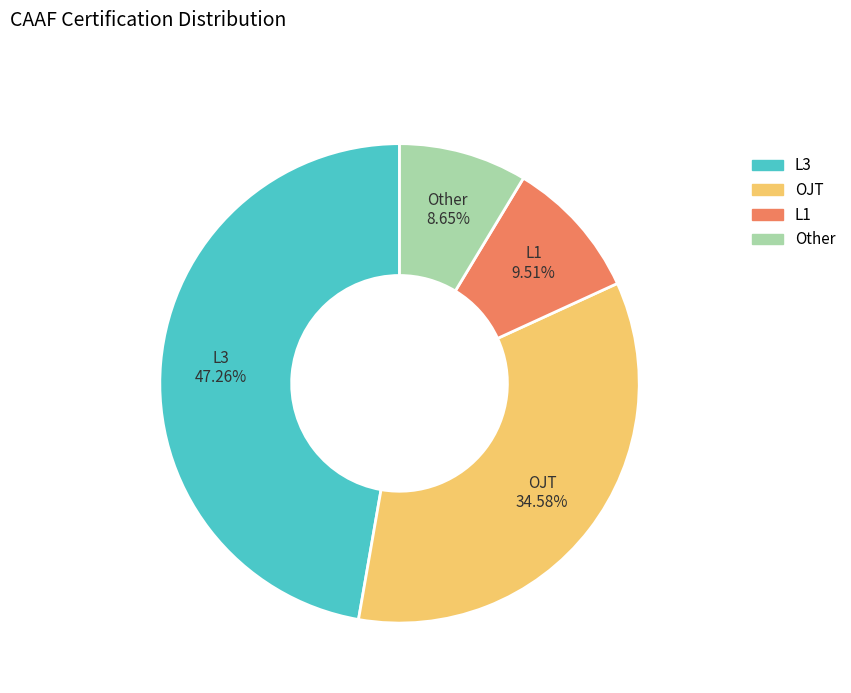

How many segments does this pie chart have?

4